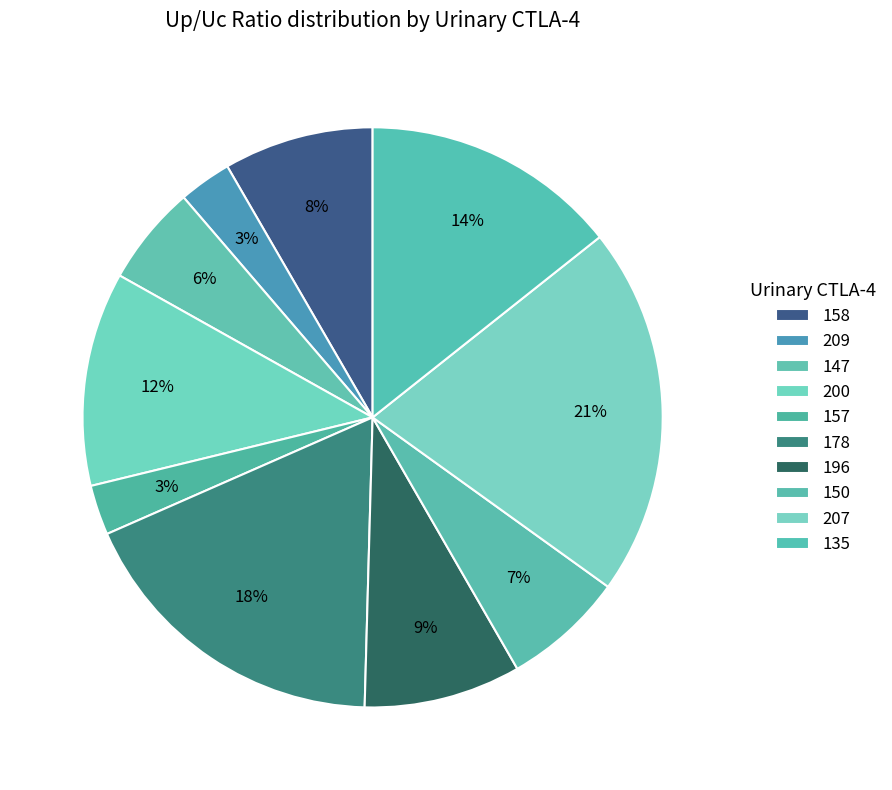

What percentage is the 157 slice, to the nearest percent?

3%